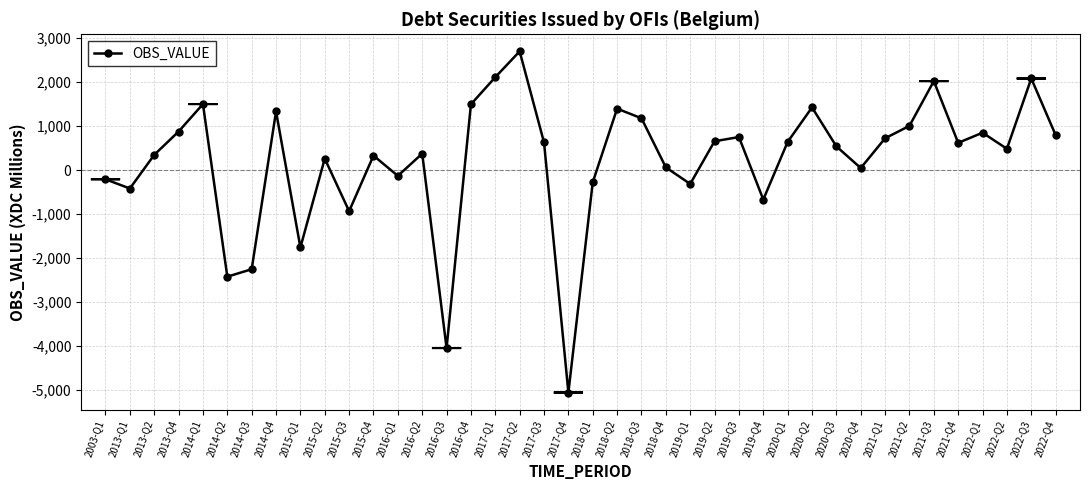

Read the value at 2016-Q4.

1499.8